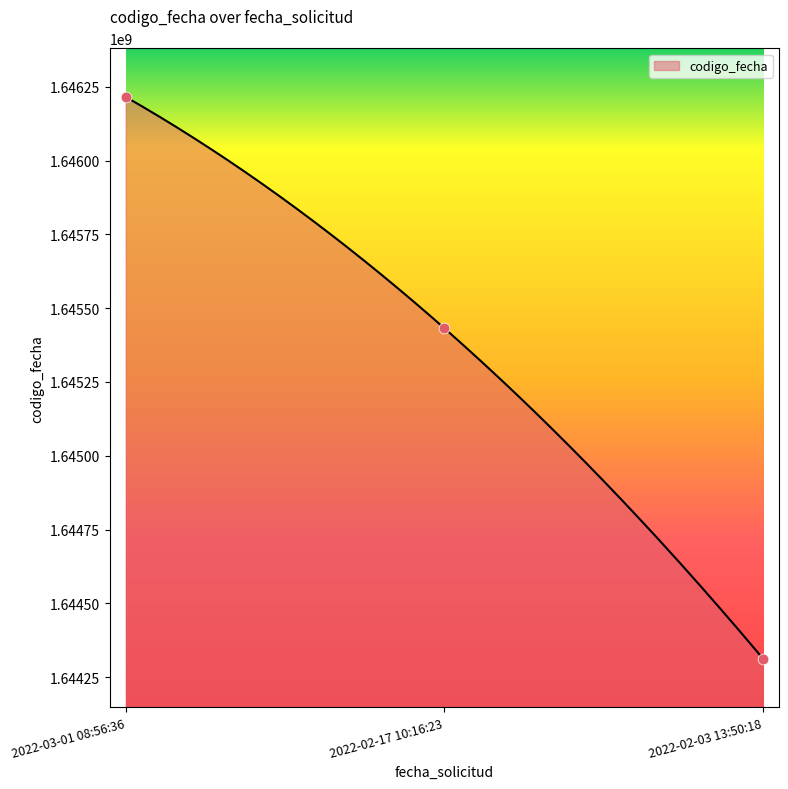

Which has a higher value, 2022-02-03 13:50:18 or 2022-03-01 08:56:36?

2022-03-01 08:56:36